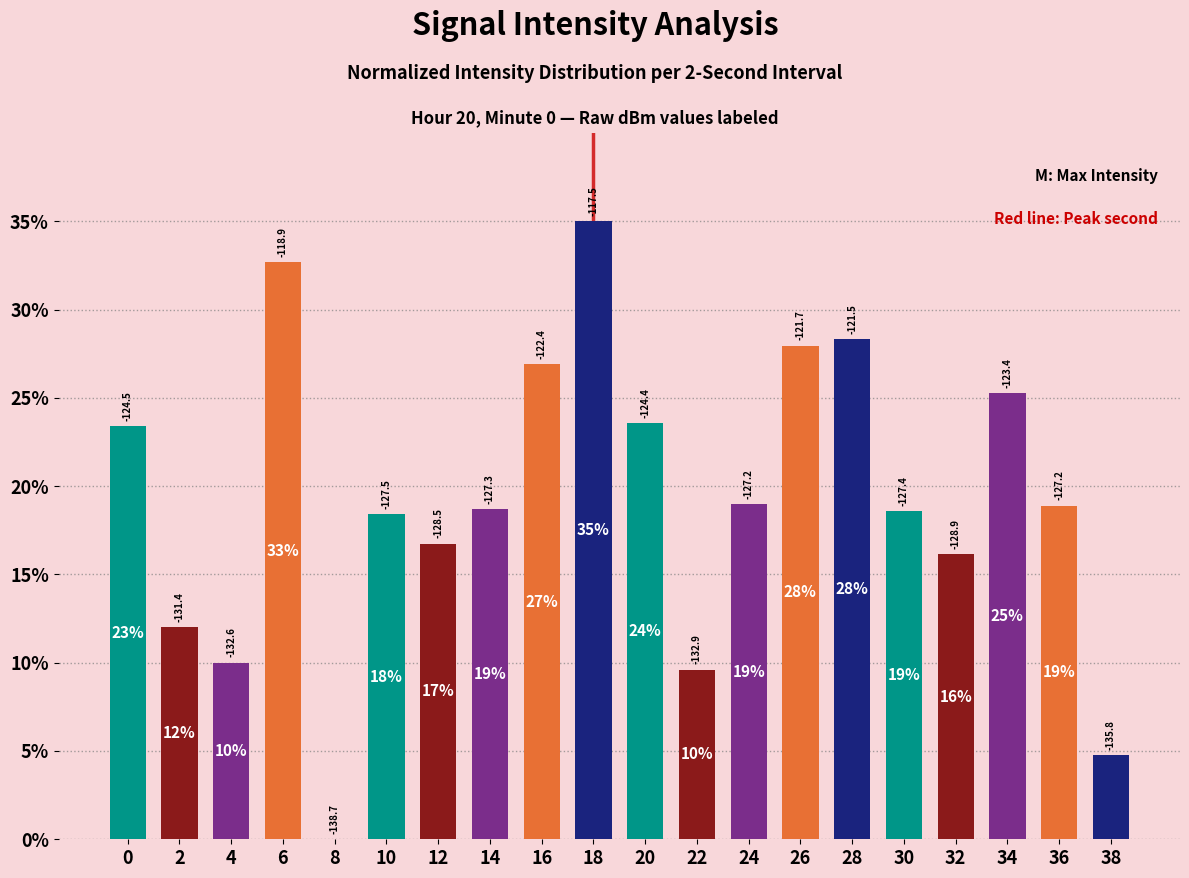

What is the greatest value displayed?

35.0